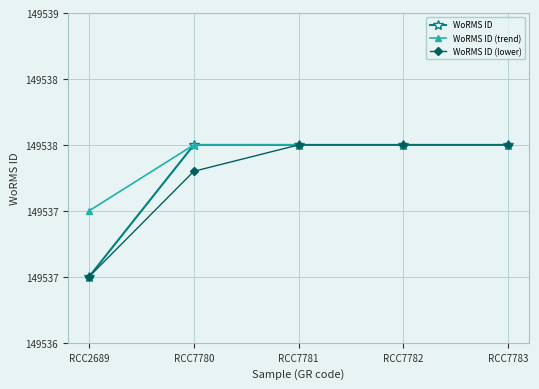

What is the value of the WoRMS ID (lower) point at the 4th from the left?

149538.0